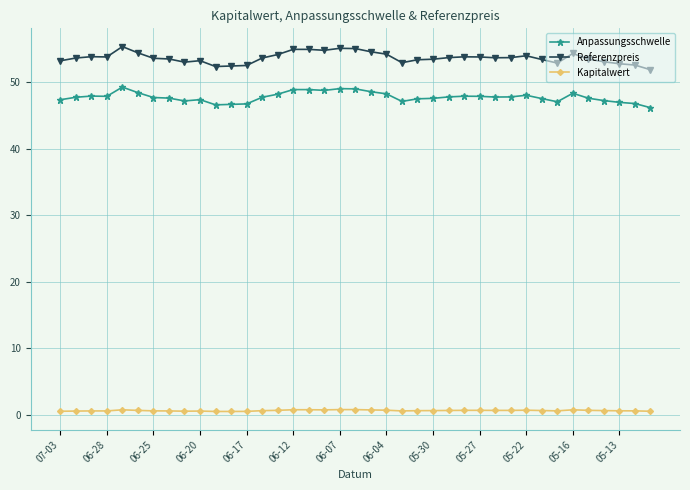

What is the greatest value displayed?

55.4